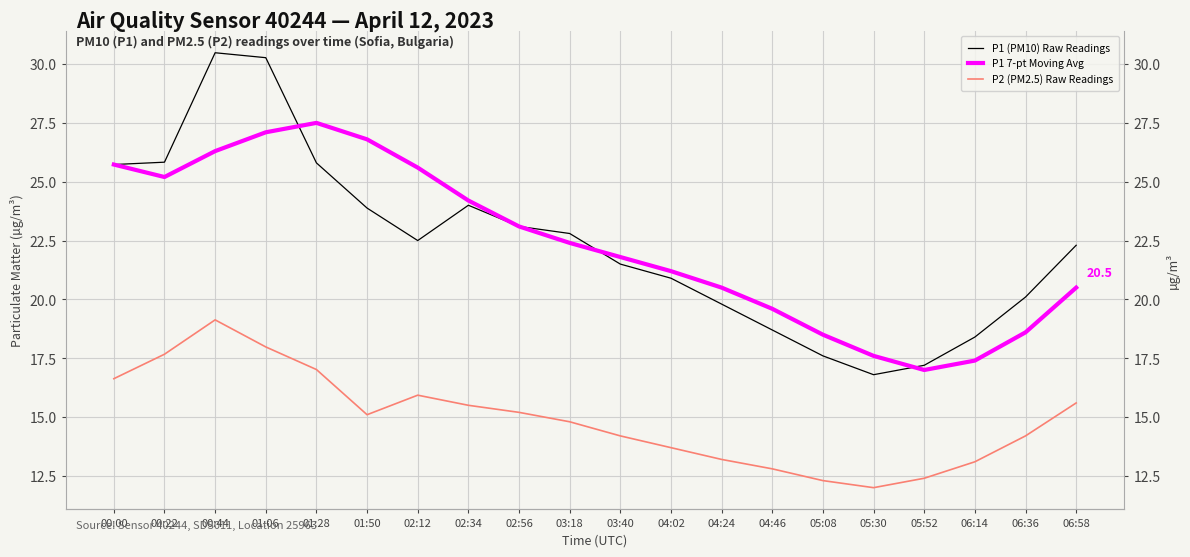

At which label does P2 (PM2.5) Raw Readings first exceed 15?

00:00